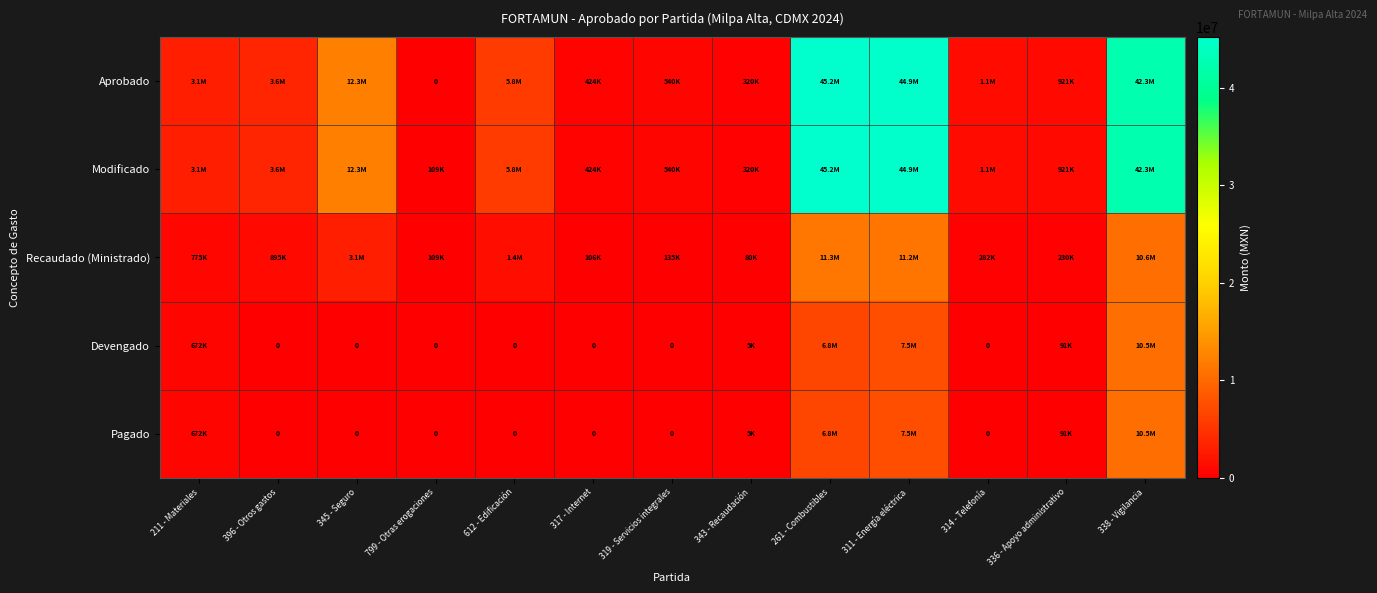

At which label does Devengado reach its peak?

338 - Vigilancia